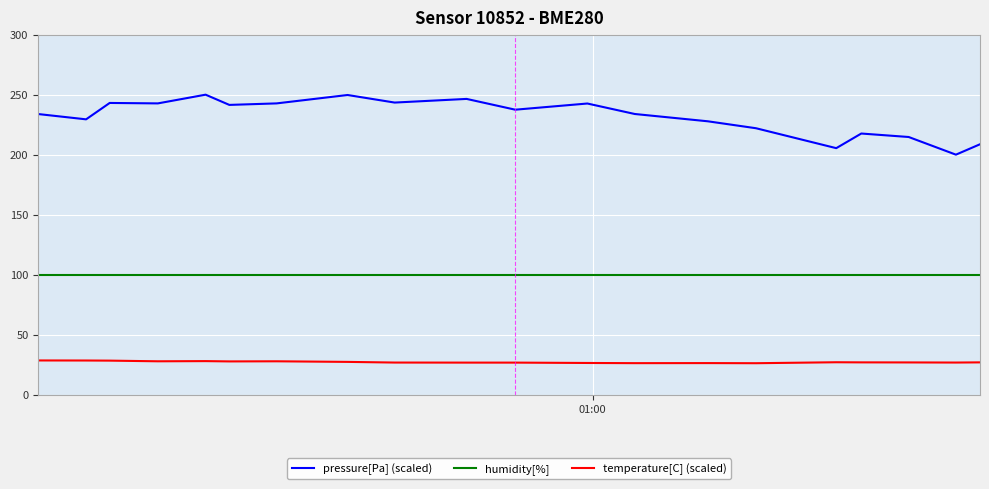

True or false: humidity[%] and temperature[C] (scaled) intersect in this chart.

False